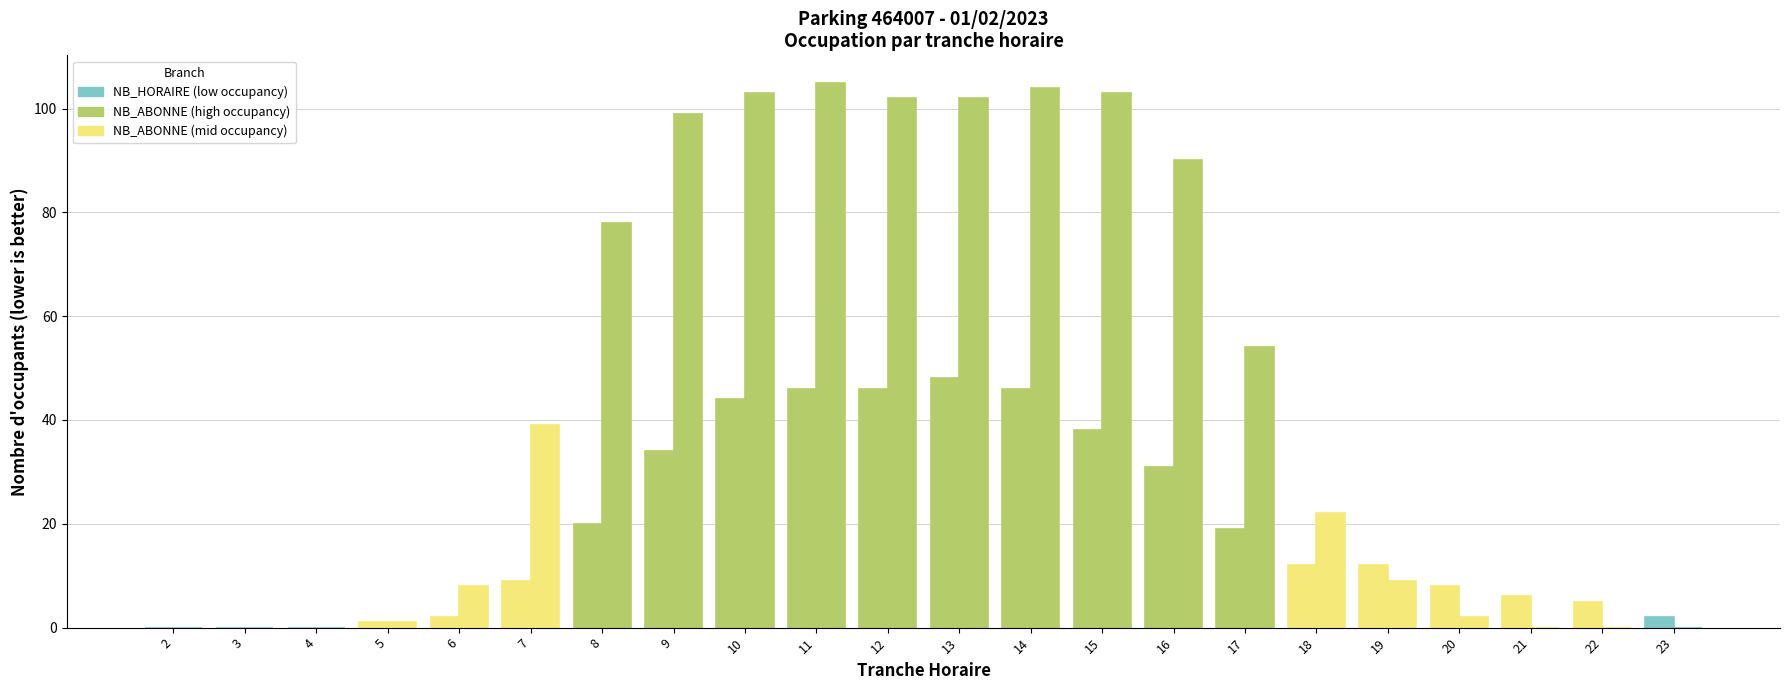

Are the bars grouped side by side (vs. stacked)?

Yes